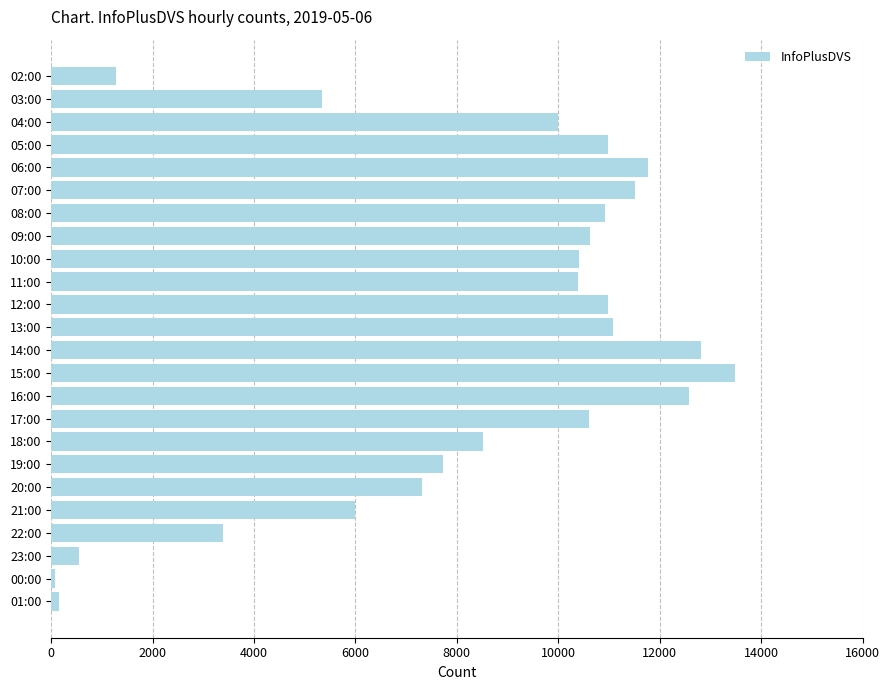

Count the number of data series in this chart.

1